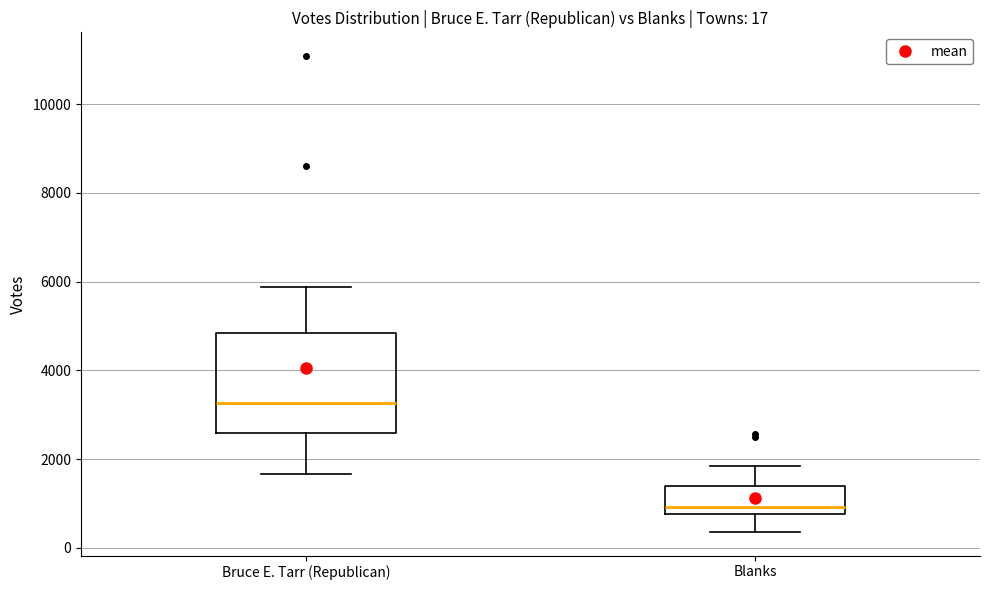

Which box has the lowest median line?

Blanks